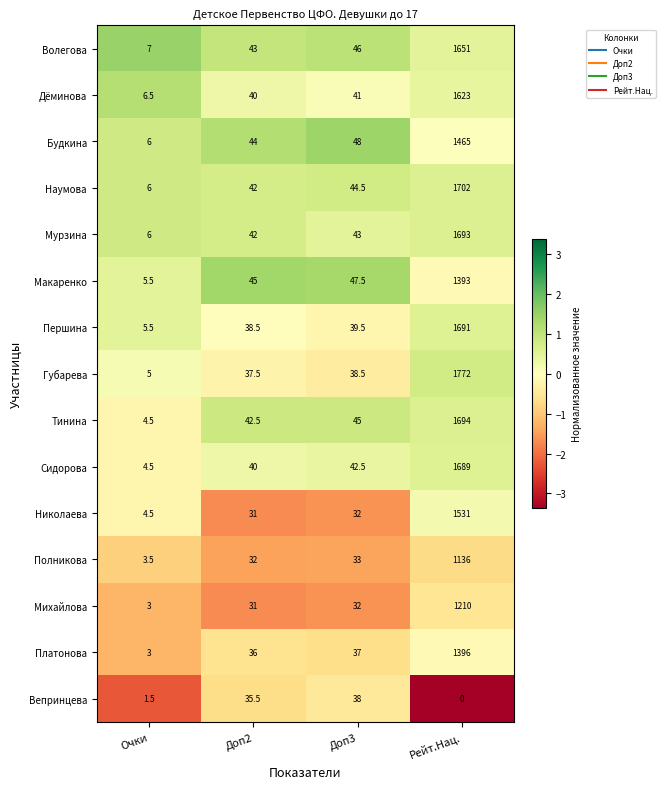

What is the minimum value for Губарева?

5.0